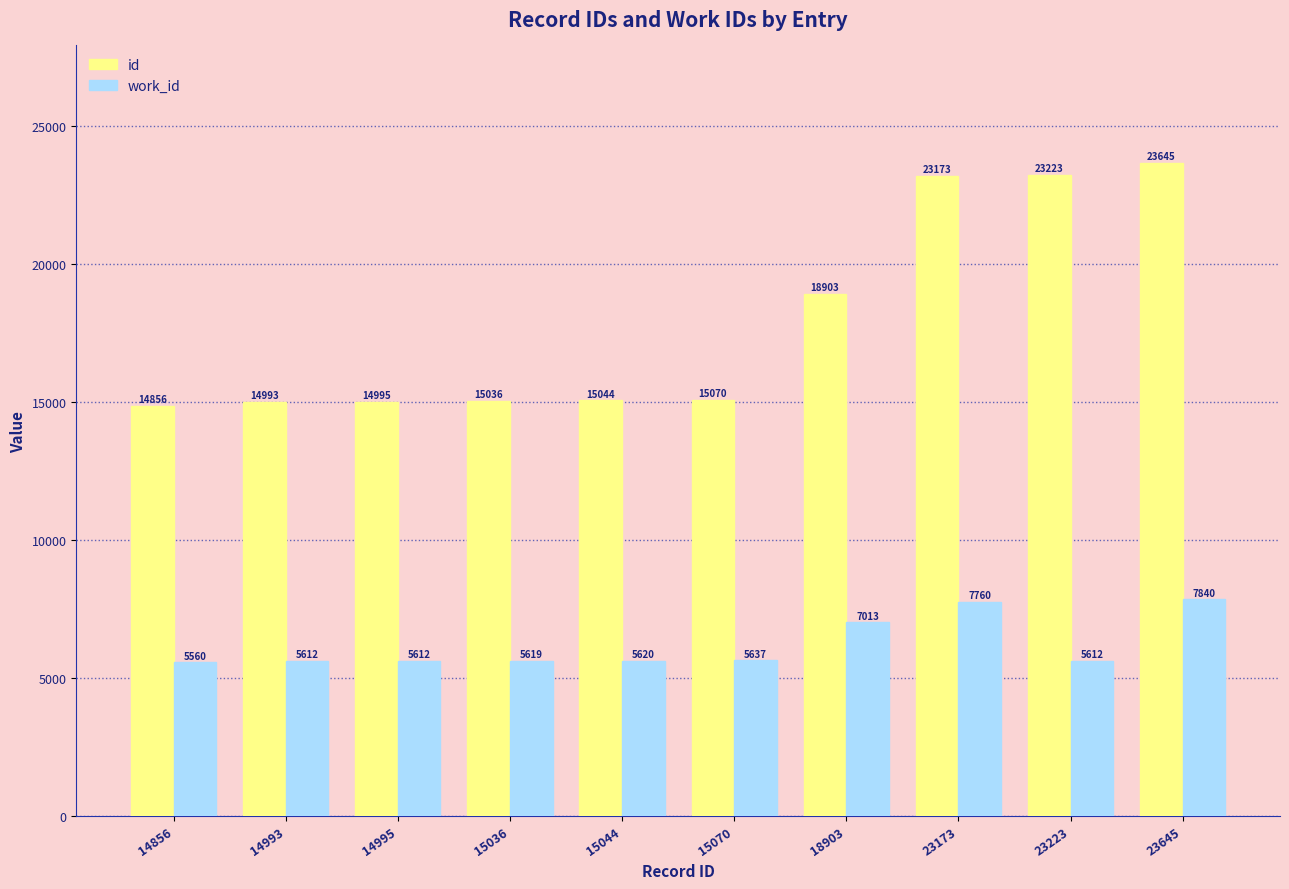

What is the average value of the id series?

17894